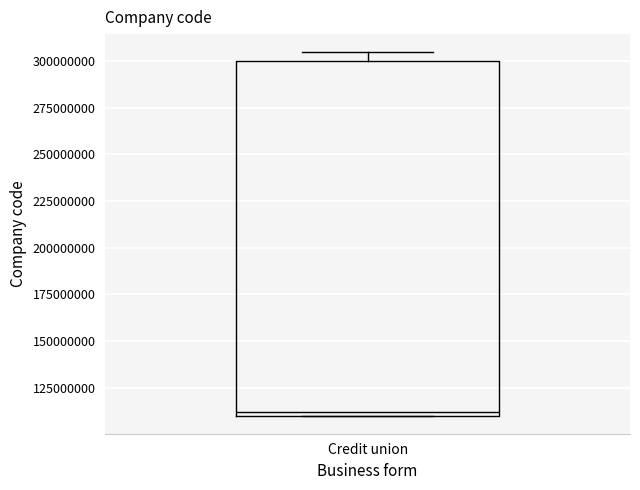

Transcribe this box plot: give where the median line is, the range the box spans, and where the two whiskers end, as read against the y-axis. The values are not printed on the chart, so give them approximately, as read against the axis.

median 110000000 (just above the box's lower edge), box 110000000 to 300000000, whiskers 110000000 to 305000000